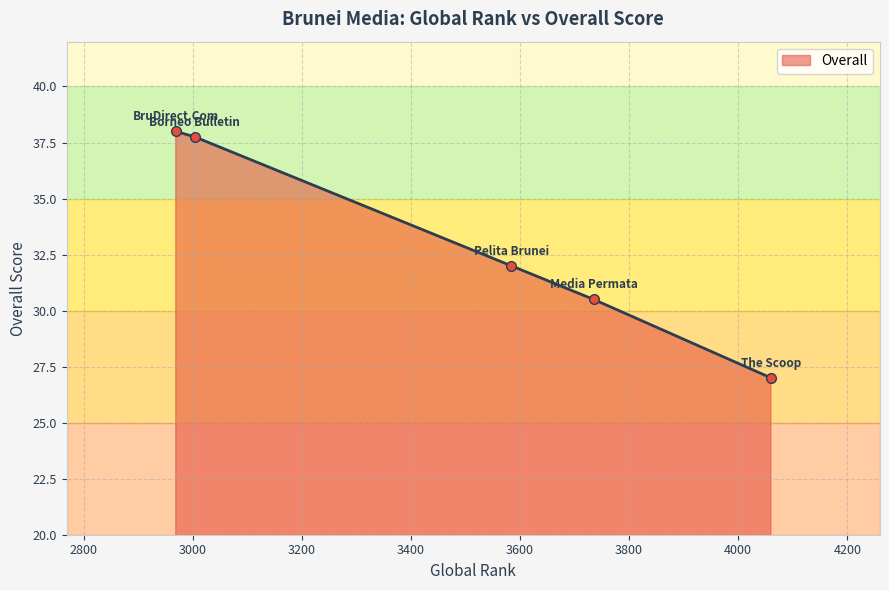

How many points are lower than both their immediate neighbors (excluding endpoints)?

0